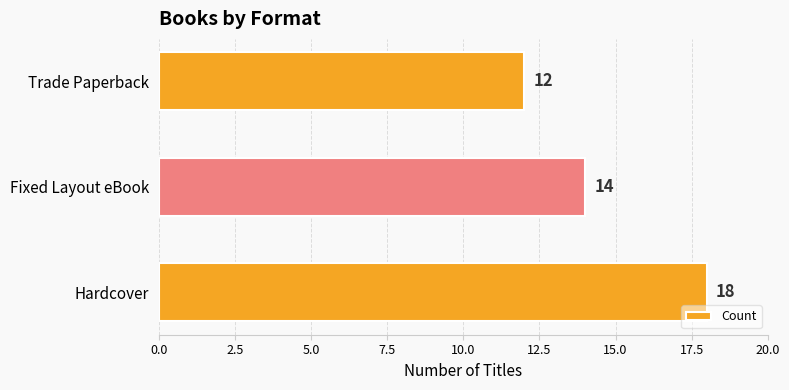

Which category has the highest value across all series?

Hardcover